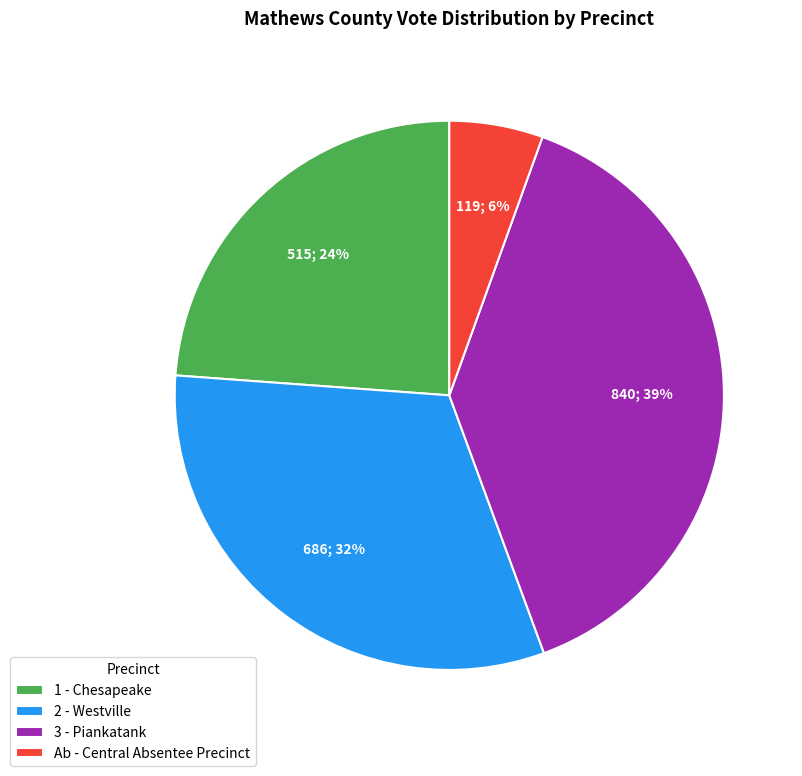

To the nearest percent, what is the difference between the largest and smallest slice percentages?

33%